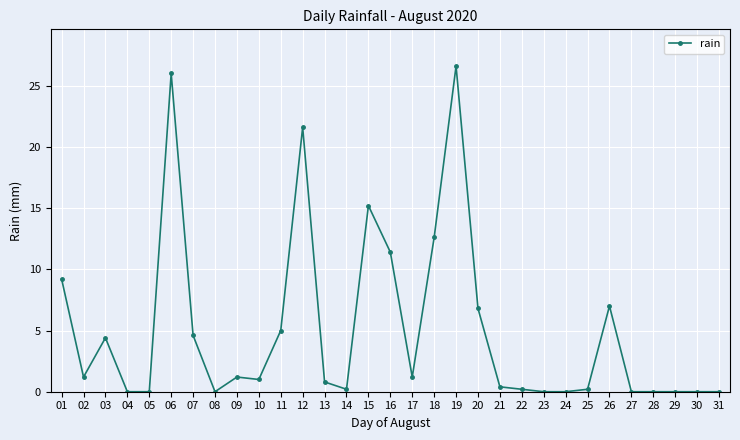

Between 03 and 20, which is larger?

20